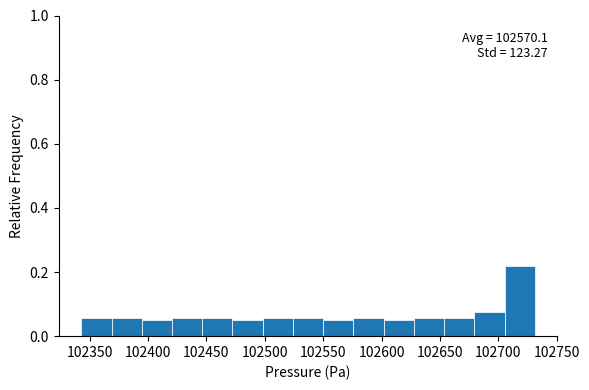

Which range on the x-axis has the tallest bar?

102705 to 102730